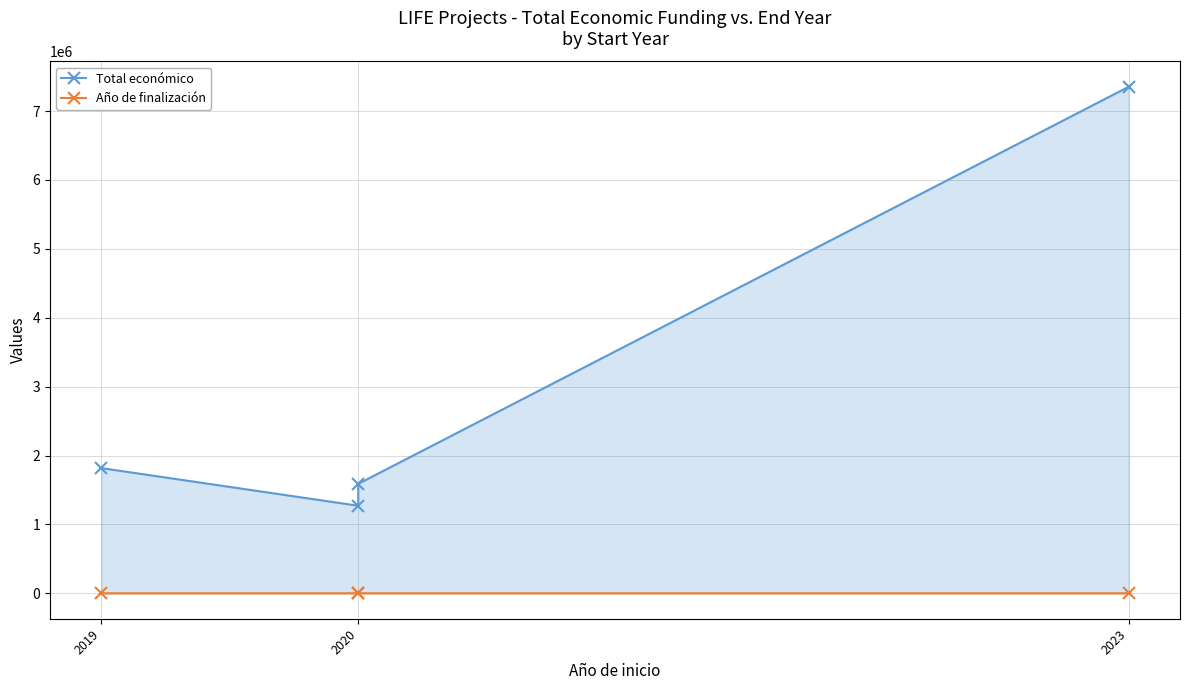

What is the difference between the highest and lowest values at 2020?

1270290